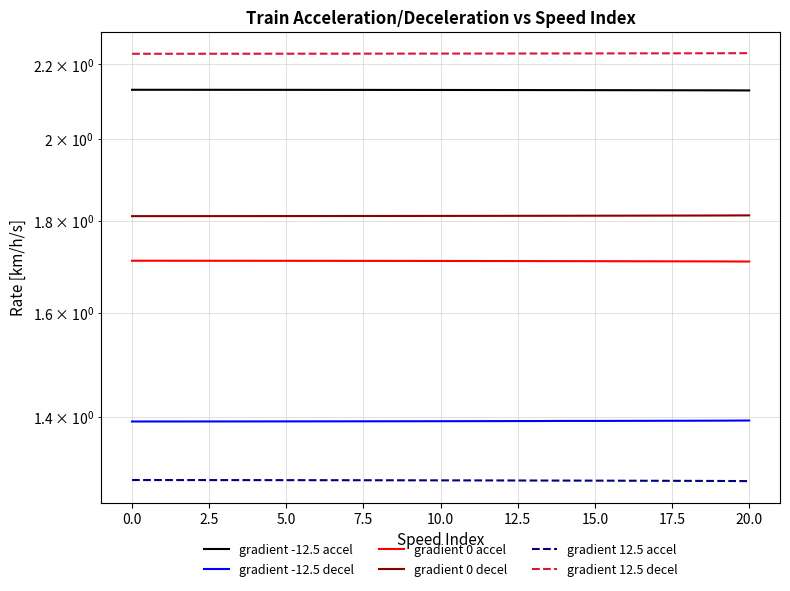

What is the total value across all series at 10.0?

10.6